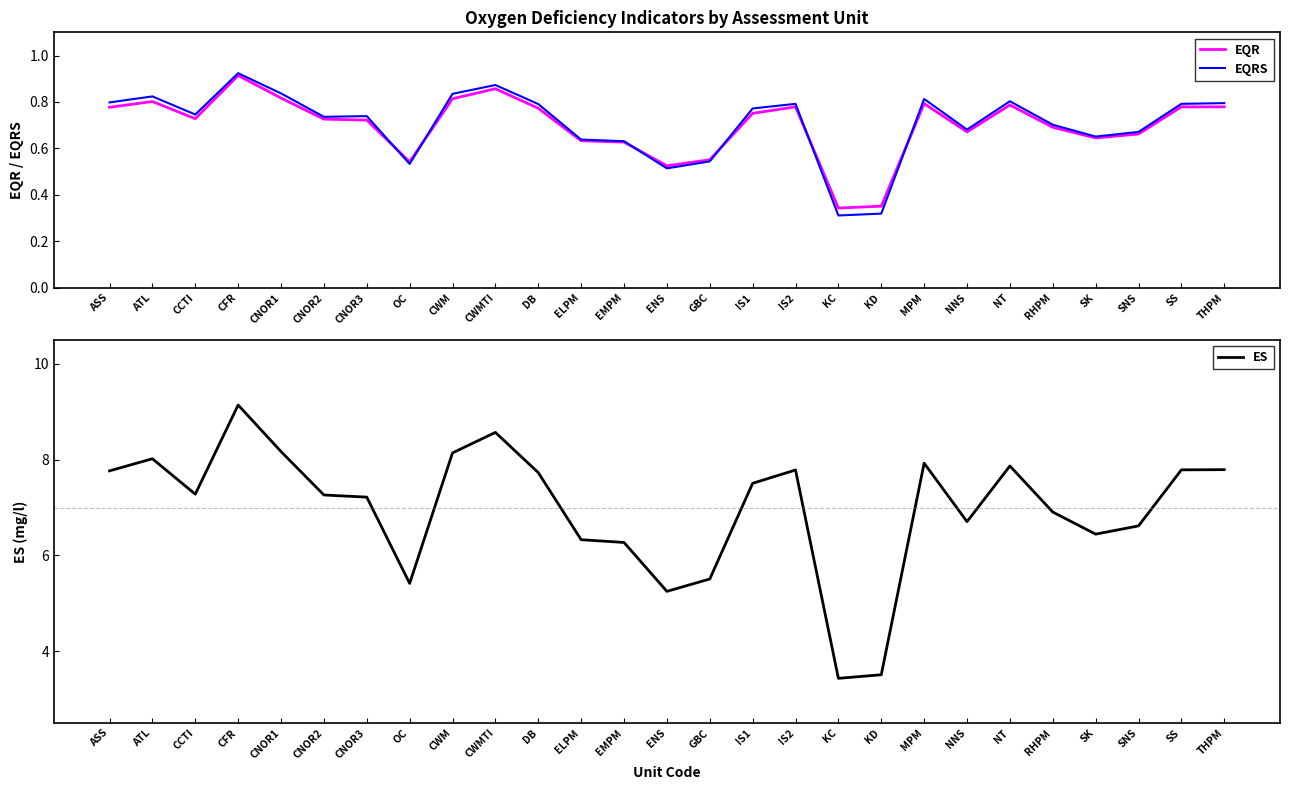

The EQRS series shows 0.5 at OC. True or false?

True